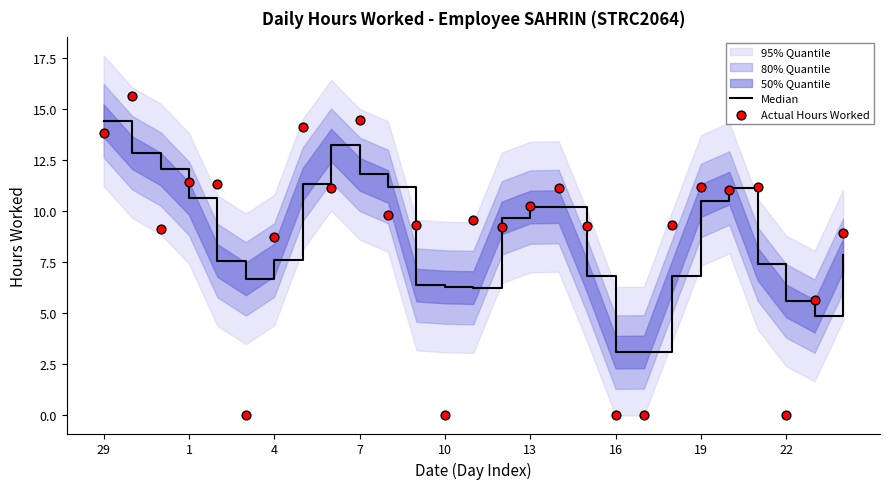

At how many categories does at least one series exceed 10?

14